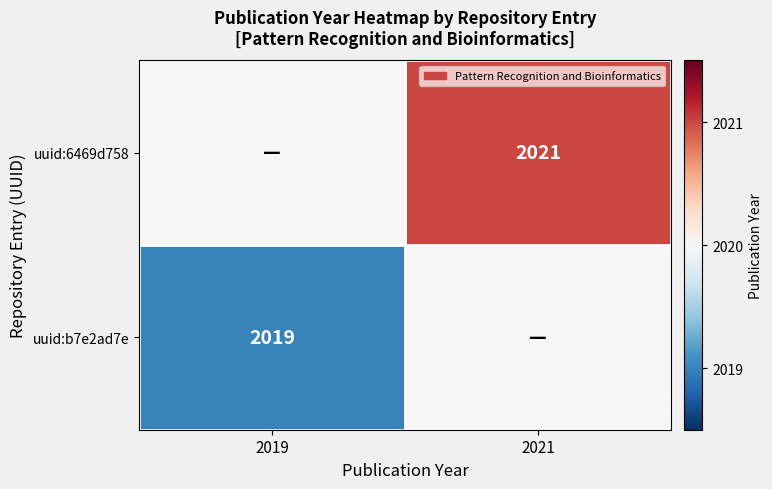

Is the value of uuid:6469d758 at 2021 greater than the value of uuid:b7e2ad7e at 2019?

Yes